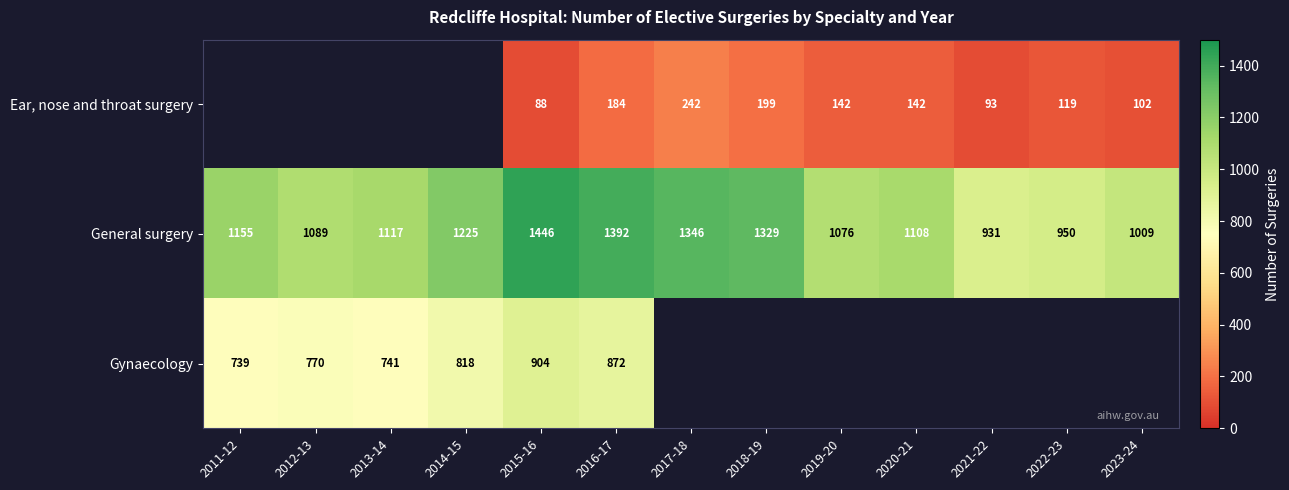

At which label does General surgery first exceed 1117?

2011-12